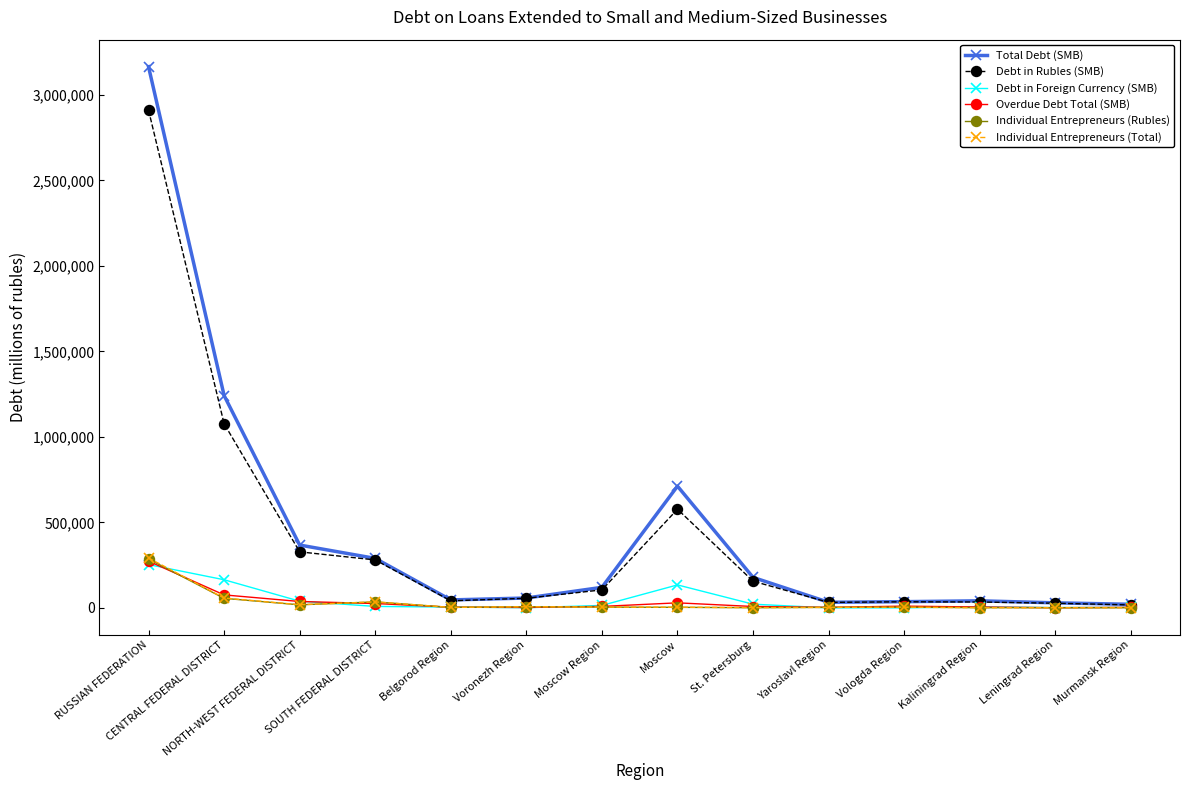

What is the maximum value shown in the chart?

3164699